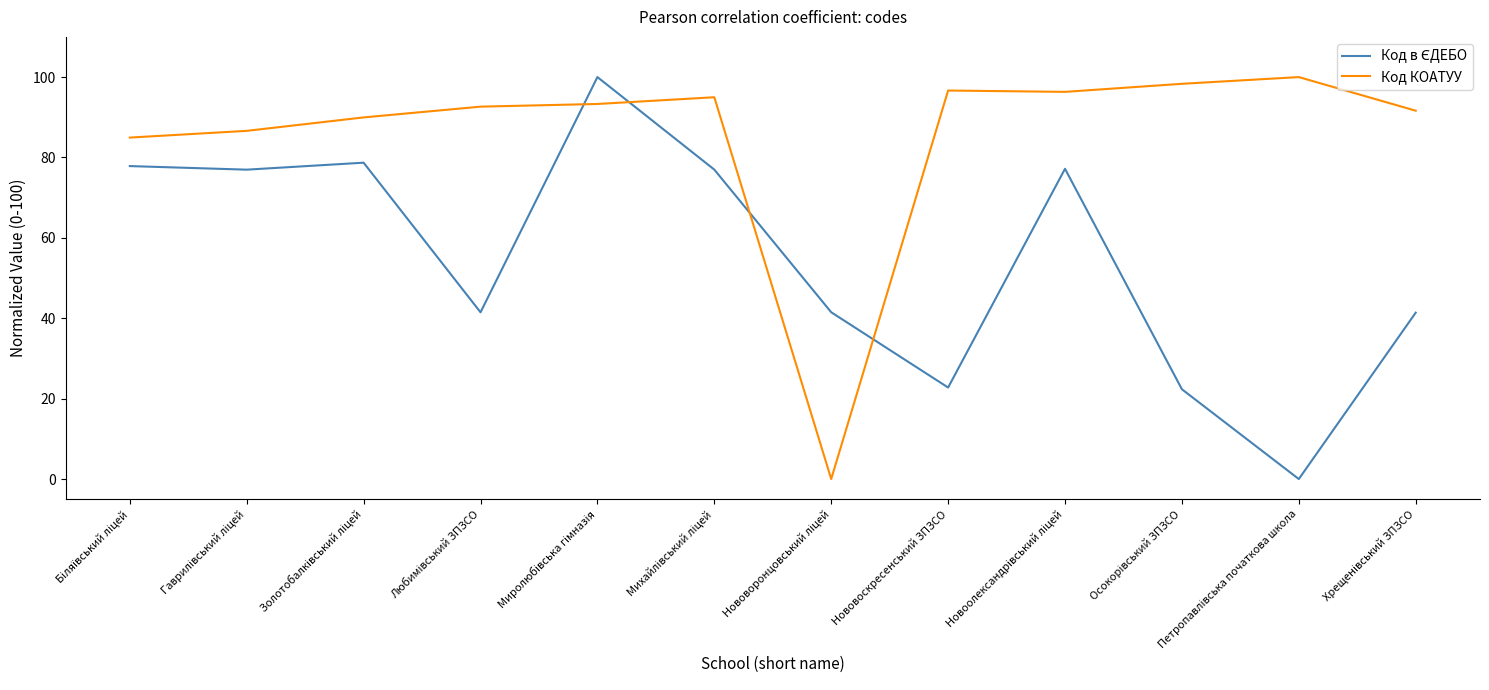

Which series has the largest total across all categories?

Код КОАТУУ